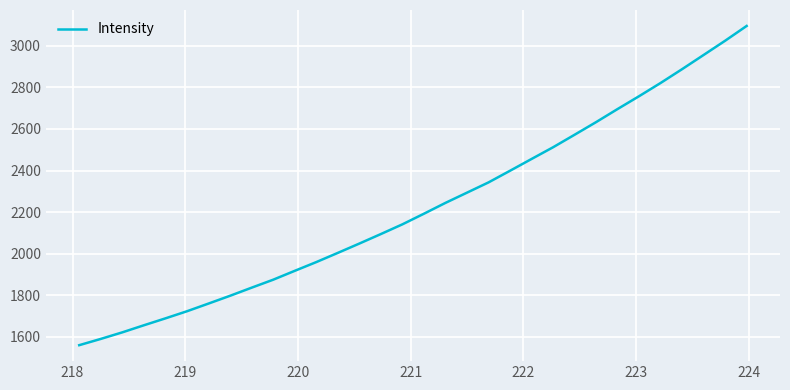

How many categories are shown in the chart?

32